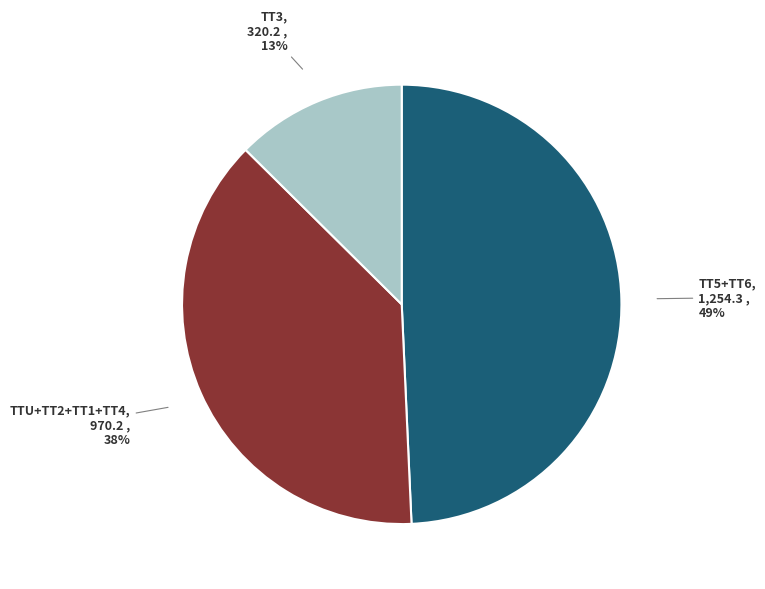

What percentage is the TTU+TT2+TT1+TT4 slice, to the nearest percent?

38%